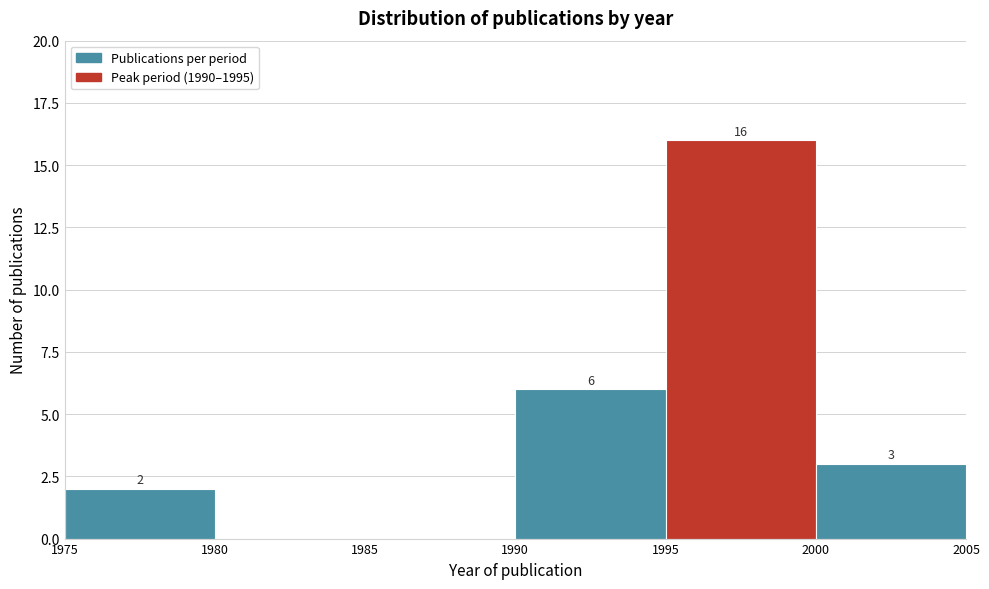

Over which range of the x-axis is the bar tallest?

1995 to 2000